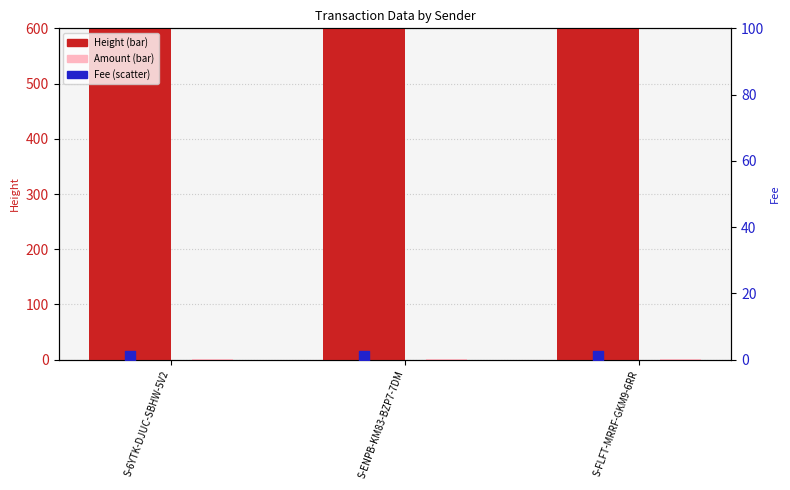

What is the total value across all series at S-ENPB-KM83-BZP7-7DM?

438415